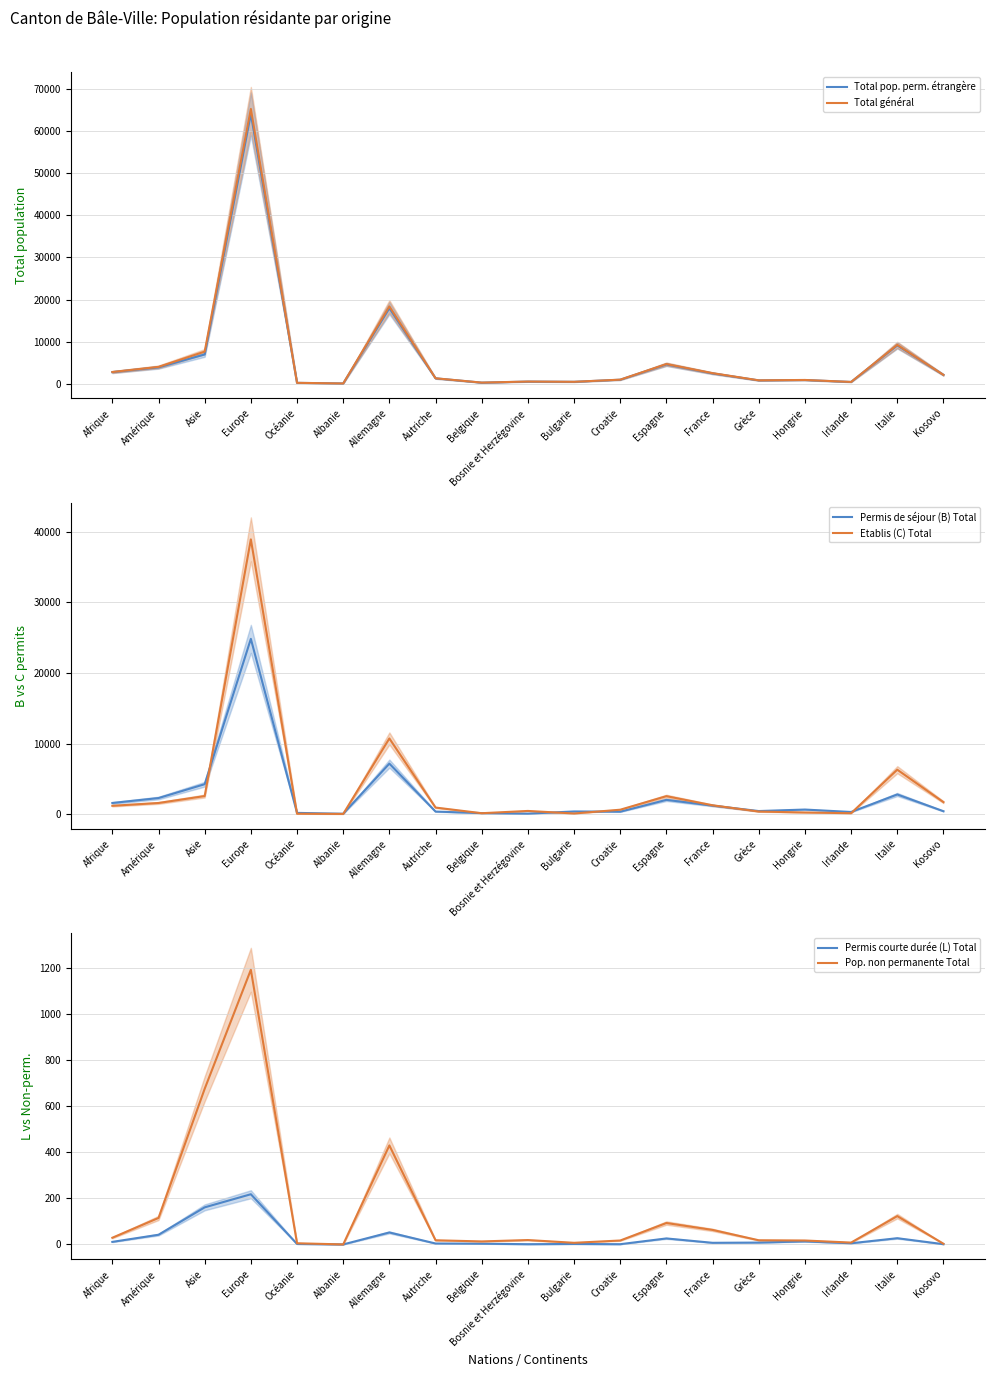

What is the approximate value of Permis de séjour (B) Total at Bosnie et Herzégovine?

84